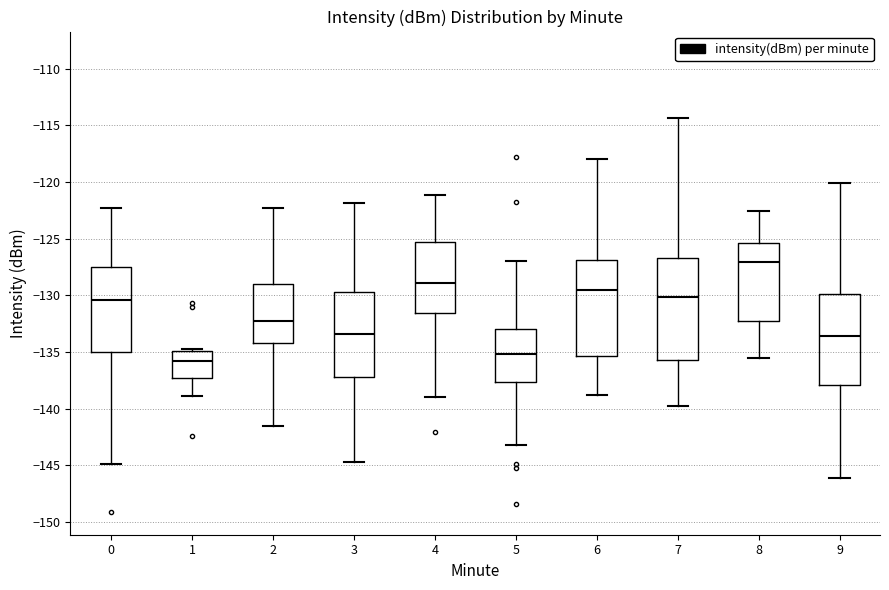

Reading left to right, transcribe this box plot: for each box, give where its median line is, the range the box spans, and where its two whiskers end, as read against the y-axis. The values are not printed on the chart, so give them approximately, as read against the axis.

0: median -130.5, box -135.0 to -127.5, whiskers -145.0 to -122.5
1: median -136.0, box -137.5 to -135.0, whiskers -139.0 to -134.5
2: median -132.5, box -134.5 to -129.0, whiskers -141.5 to -122.5
3: median -133.5, box -137.5 to -129.5, whiskers -145.0 to -122.0
4: median -129.0, box -131.5 to -125.5, whiskers -139.0 to -121.0
5: median -135.0, box -137.5 to -133.0, whiskers -143.0 to -127.0
6: median -129.5, box -135.5 to -127.0, whiskers -139.0 to -118.0
7: median -130.0, box -135.5 to -126.5, whiskers -139.5 to -114.5
8: median -127.0, box -132.5 to -125.5, whiskers -135.5 to -122.5
9: median -133.5, box -138.0 to -130.0, whiskers -146.0 to -120.0